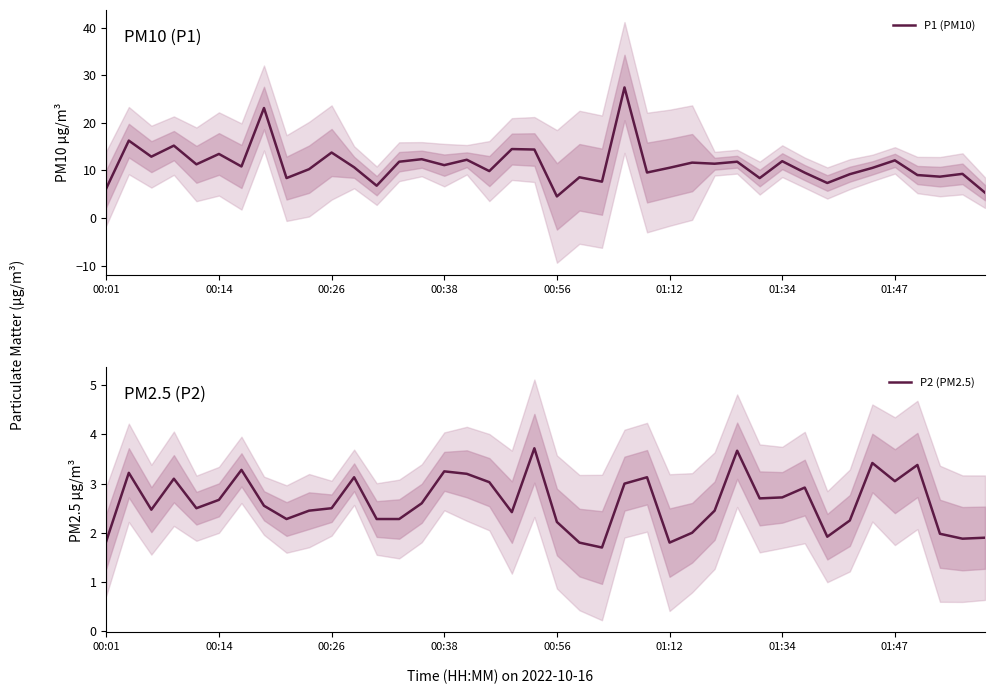

What is the average value of the P2 (PM2.5) series?

2.6